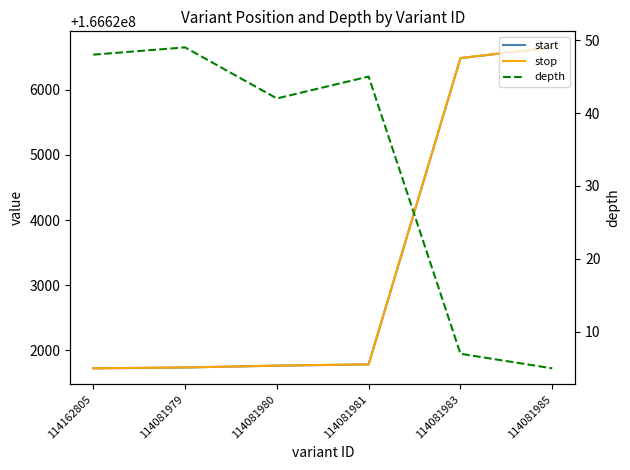

Where is depth nearest to the value 27?

114081980